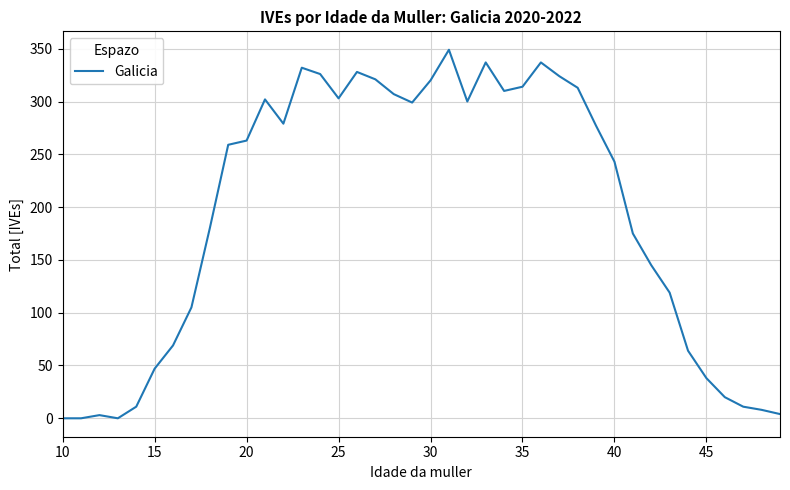

Does the chart have visible grid lines?

Yes